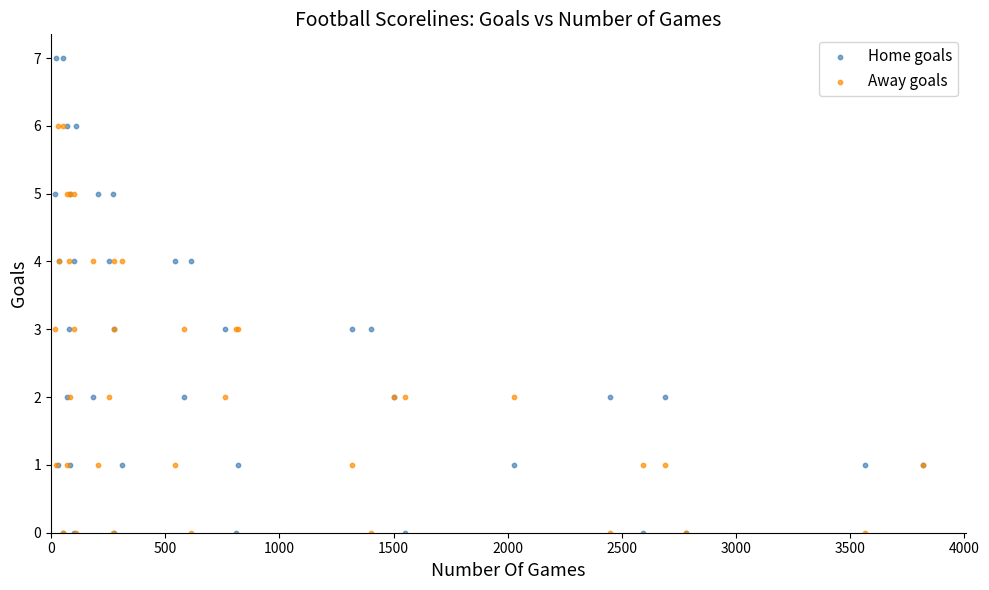

What are all the series names shown in the legend?

Home goals, Away goals